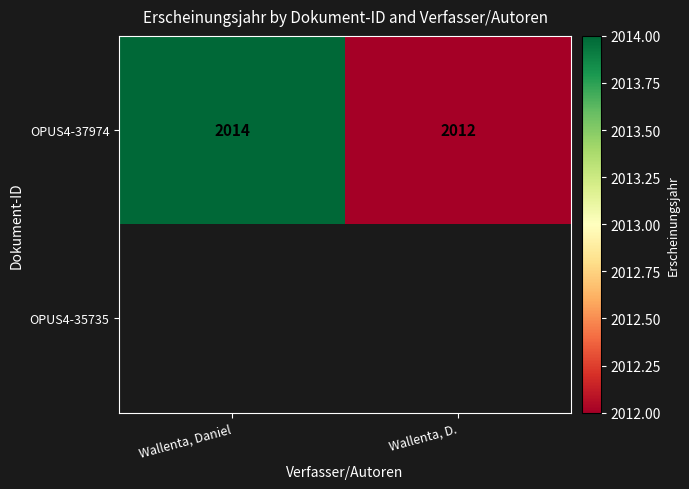

At how many categories does at least one series exceed 2013?

1